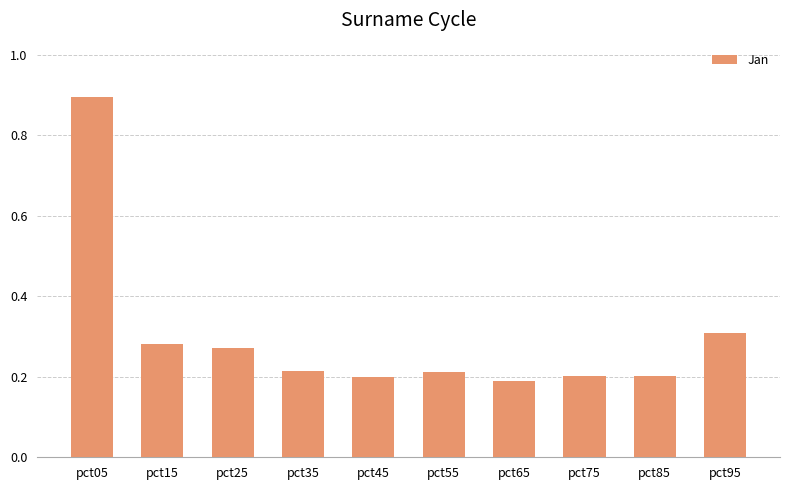

The value at pct15 is 0.3. True or false?

True